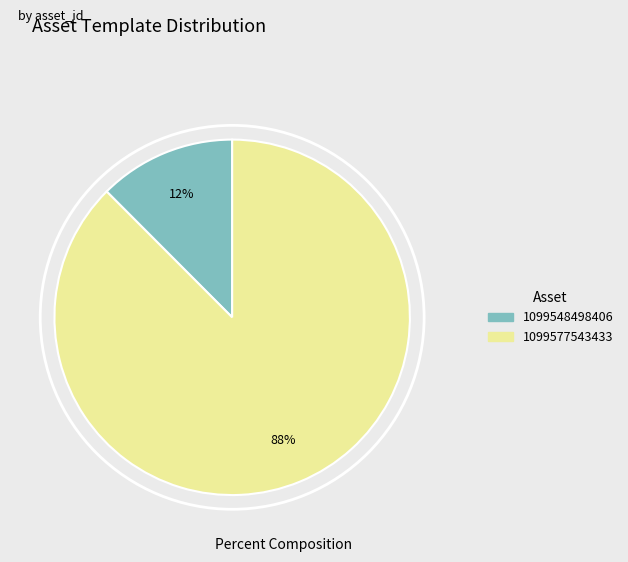

Between 1099577543433 and 1099548498406, which is larger?

1099577543433